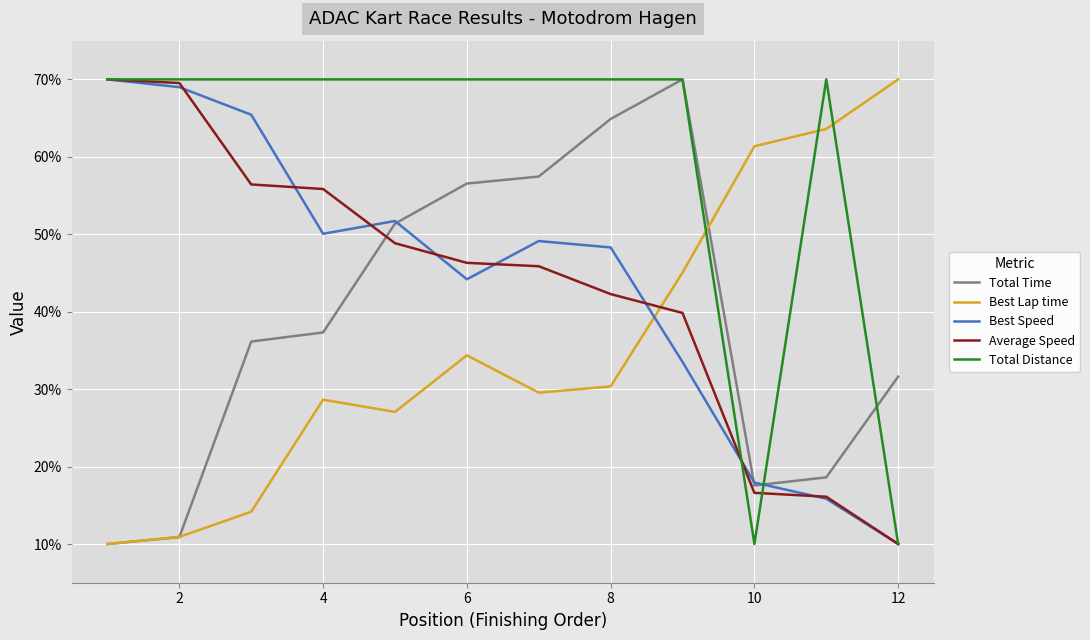

Which series ends up on top after the final intersection of Best Lap time and Best Speed?

Best Lap time